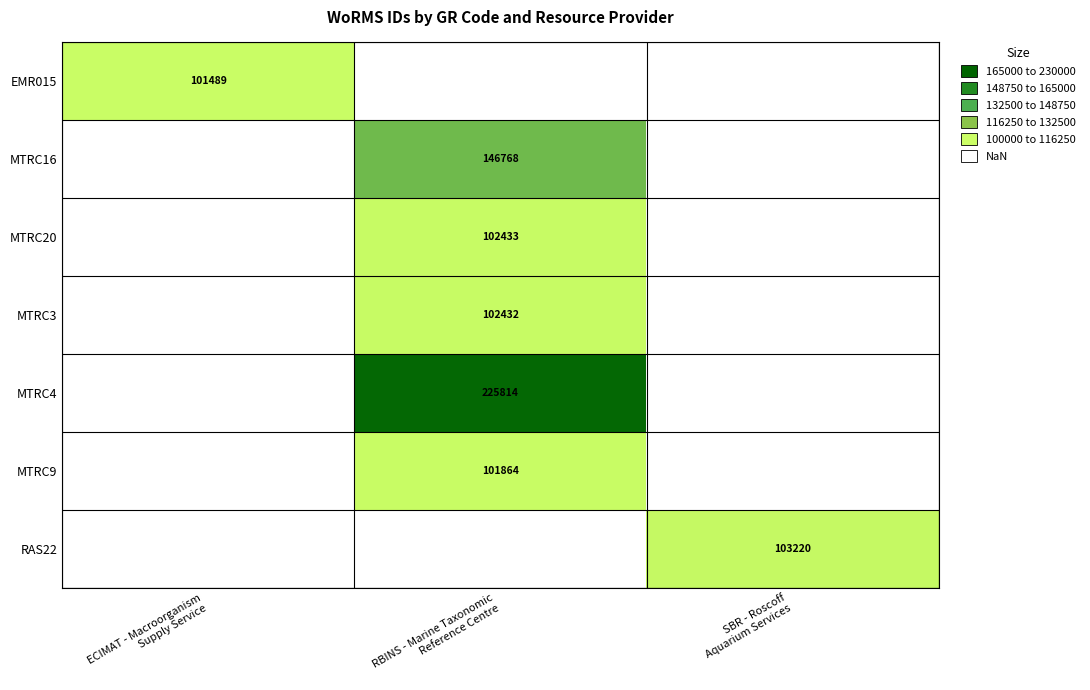

Is the value of RAS22 at RBINS - Marine Taxonomic Reference Centre greater than the value of MTRC9 at ECIMAT - Macroorganism Supply Service?

No